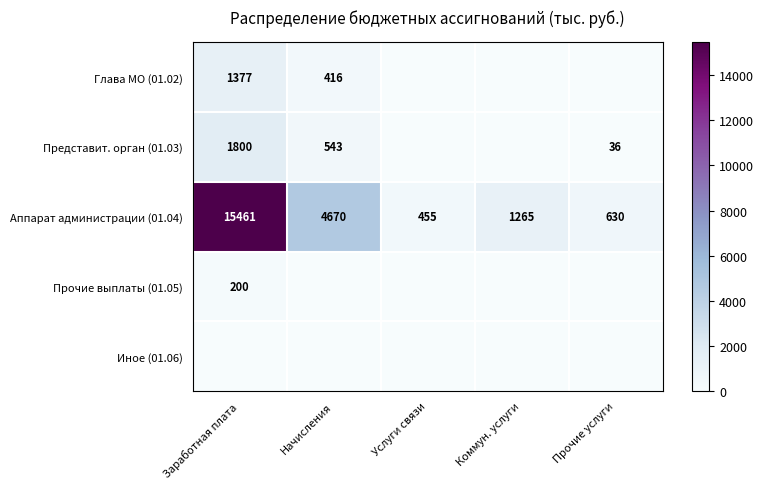

Rank the categories by Аппарат администрации (01.04) value from lowest to highest.

Услуги связи, Прочие услуги, Коммун. услуги, Начисления, Заработная плата